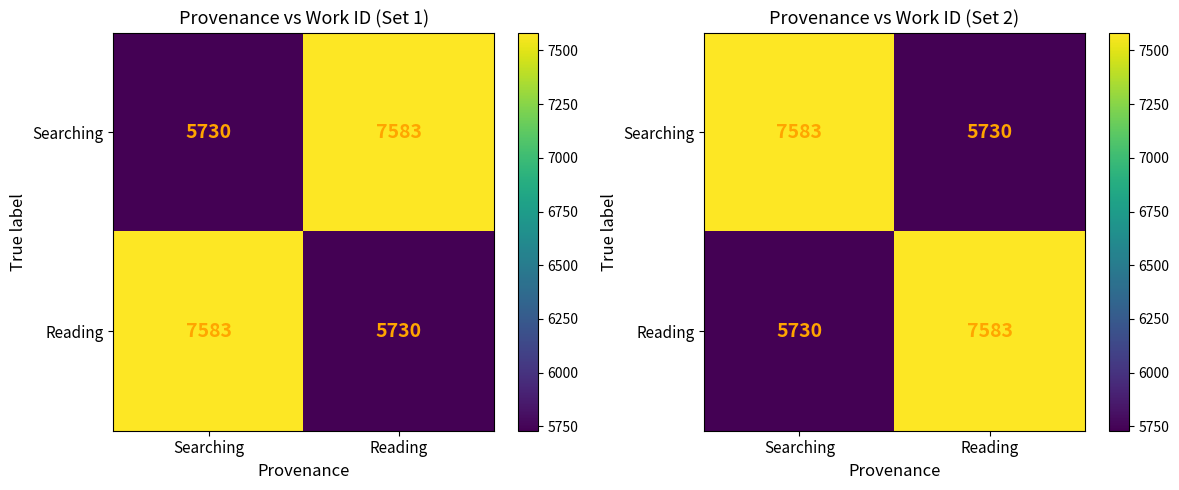

How many distinct data groups are displayed?

2